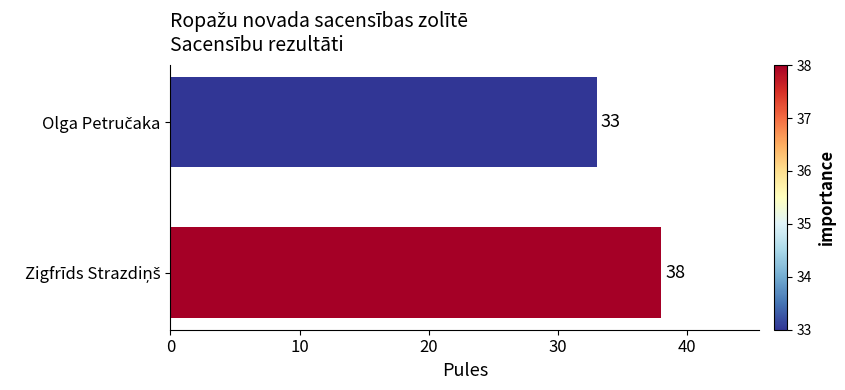

Are the bars horizontal?

Yes